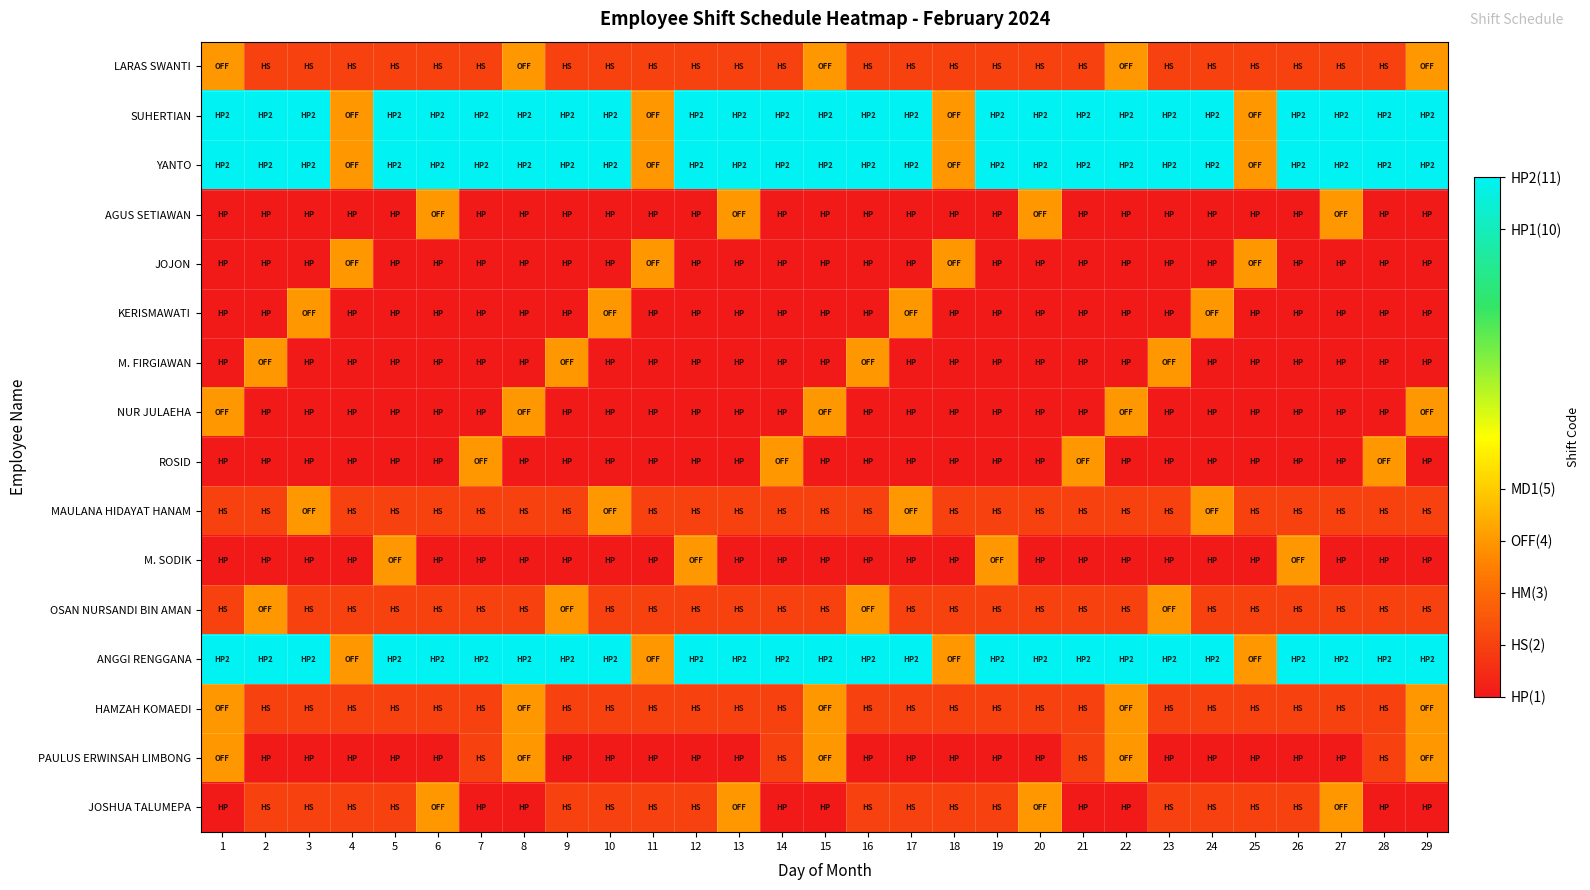

Reading left to right, transcribe all the data shown in this chart.

LARAS SWANTI: 1=4	2=2	3=2	4=2	5=2	6=2	7=2	8=4	9=2	10=2	11=2	12=2	13=2	14=2	15=4	16=2	17=2	18=2	19=2	20=2	21=2	22=4	23=2	24=2	25=2	26=2	27=2	28=2	29=4
SUHERTIAN: 1=11	2=11	3=11	4=4	5=11	6=11	7=11	8=11	9=11	10=11	11=4	12=11	13=11	14=11	15=11	16=11	17=11	18=4	19=11	20=11	21=11	22=11	23=11	24=11	25=4	26=11	27=11	28=11	29=11
YANTO: 1=11	2=11	3=11	4=4	5=11	6=11	7=11	8=11	9=11	10=11	11=4	12=11	13=11	14=11	15=11	16=11	17=11	18=4	19=11	20=11	21=11	22=11	23=11	24=11	25=4	26=11	27=11	28=11	29=11
AGUS SETIAWAN: 1=1	2=1	3=1	4=1	5=1	6=4	7=1	8=1	9=1	10=1	11=1	12=1	13=4	14=1	15=1	16=1	17=1	18=1	19=1	20=4	21=1	22=1	23=1	24=1	25=1	26=1	27=4	28=1	29=1
JOJON: 1=1	2=1	3=1	4=4	5=1	6=1	7=1	8=1	9=1	10=1	11=4	12=1	13=1	14=1	15=1	16=1	17=1	18=4	19=1	20=1	21=1	22=1	23=1	24=1	25=4	26=1	27=1	28=1	29=1
KERISMAWATI: 1=1	2=1	3=4	4=1	5=1	6=1	7=1	8=1	9=1	10=4	11=1	12=1	13=1	14=1	15=1	16=1	17=4	18=1	19=1	20=1	21=1	22=1	23=1	24=4	25=1	26=1	27=1	28=1	29=1
M. FIRGIAWAN: 1=1	2=4	3=1	4=1	5=1	6=1	7=1	8=1	9=4	10=1	11=1	12=1	13=1	14=1	15=1	16=4	17=1	18=1	19=1	20=1	21=1	22=1	23=4	24=1	25=1	26=1	27=1	28=1	29=1
NUR JULAEHA: 1=4	2=1	3=1	4=1	5=1	6=1	7=1	8=4	9=1	10=1	11=1	12=1	13=1	14=1	15=4	16=1	17=1	18=1	19=1	20=1	21=1	22=4	23=1	24=1	25=1	26=1	27=1	28=1	29=4
ROSID: 1=1	2=1	3=1	4=1	5=1	6=1	7=4	8=1	9=1	10=1	11=1	12=1	13=1	14=4	15=1	16=1	17=1	18=1	19=1	20=1	21=4	22=1	23=1	24=1	25=1	26=1	27=1	28=4	29=1
MAULANA HIDAYAT HANAM: 1=2	2=2	3=4	4=2	5=2	6=2	7=2	8=2	9=2	10=4	11=2	12=2	13=2	14=2	15=2	16=2	17=4	18=2	19=2	20=2	21=2	22=2	23=2	24=4	25=2	26=2	27=2	28=2	29=2
M. SODIK: 1=1	2=1	3=1	4=1	5=4	6=1	7=1	8=1	9=1	10=1	11=1	12=4	13=1	14=1	15=1	16=1	17=1	18=1	19=4	20=1	21=1	22=1	23=1	24=1	25=1	26=4	27=1	28=1	29=1
OSAN NURSANDI BIN AMAN: 1=2	2=4	3=2	4=2	5=2	6=2	7=2	8=2	9=4	10=2	11=2	12=2	13=2	14=2	15=2	16=4	17=2	18=2	19=2	20=2	21=2	22=2	23=4	24=2	25=2	26=2	27=2	28=2	29=2
ANGGI RENGGANA: 1=11	2=11	3=11	4=4	5=11	6=11	7=11	8=11	9=11	10=11	11=4	12=11	13=11	14=11	15=11	16=11	17=11	18=4	19=11	20=11	21=11	22=11	23=11	24=11	25=4	26=11	27=11	28=11	29=11
HAMZAH KOMAEDI: 1=4	2=2	3=2	4=2	5=2	6=2	7=2	8=4	9=2	10=2	11=2	12=2	13=2	14=2	15=4	16=2	17=2	18=2	19=2	20=2	21=2	22=4	23=2	24=2	25=2	26=2	27=2	28=2	29=4
PAULUS ERWINSAH LIMBONG: 1=4	2=1	3=1	4=1	5=1	6=1	7=2	8=4	9=1	10=1	11=1	12=1	13=1	14=2	15=4	16=1	17=1	18=1	19=1	20=1	21=2	22=4	23=1	24=1	25=1	26=1	27=1	28=2	29=4
JOSHUA TALUMEPA: 1=1	2=2	3=2	4=2	5=2	6=4	7=1	8=1	9=2	10=2	11=2	12=2	13=4	14=1	15=1	16=2	17=2	18=2	19=2	20=4	21=1	22=1	23=2	24=2	25=2	26=2	27=4	28=1	29=1